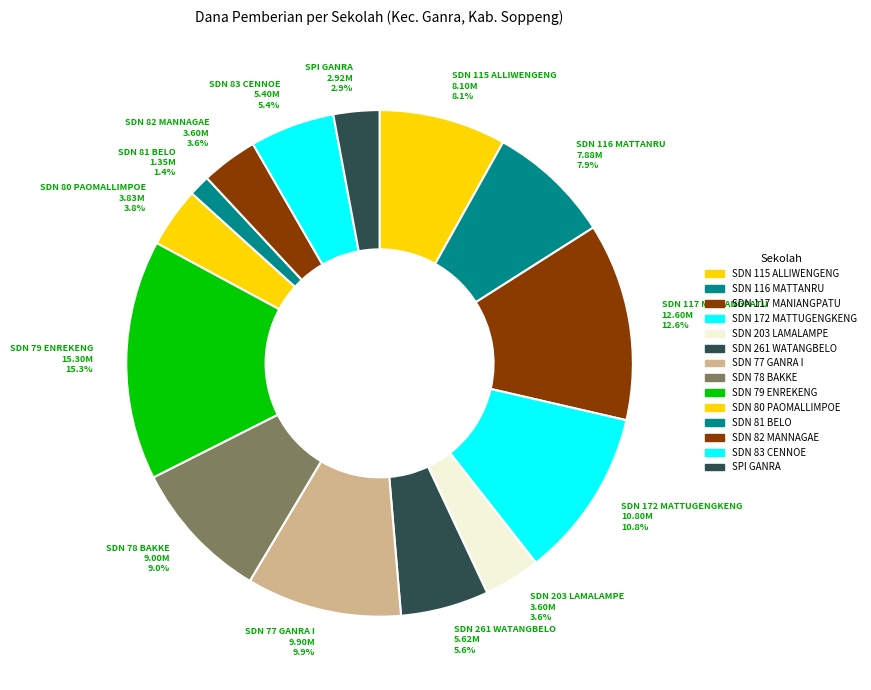

To the nearest percent, what is the difference between the largest and smallest slice percentages?

14%